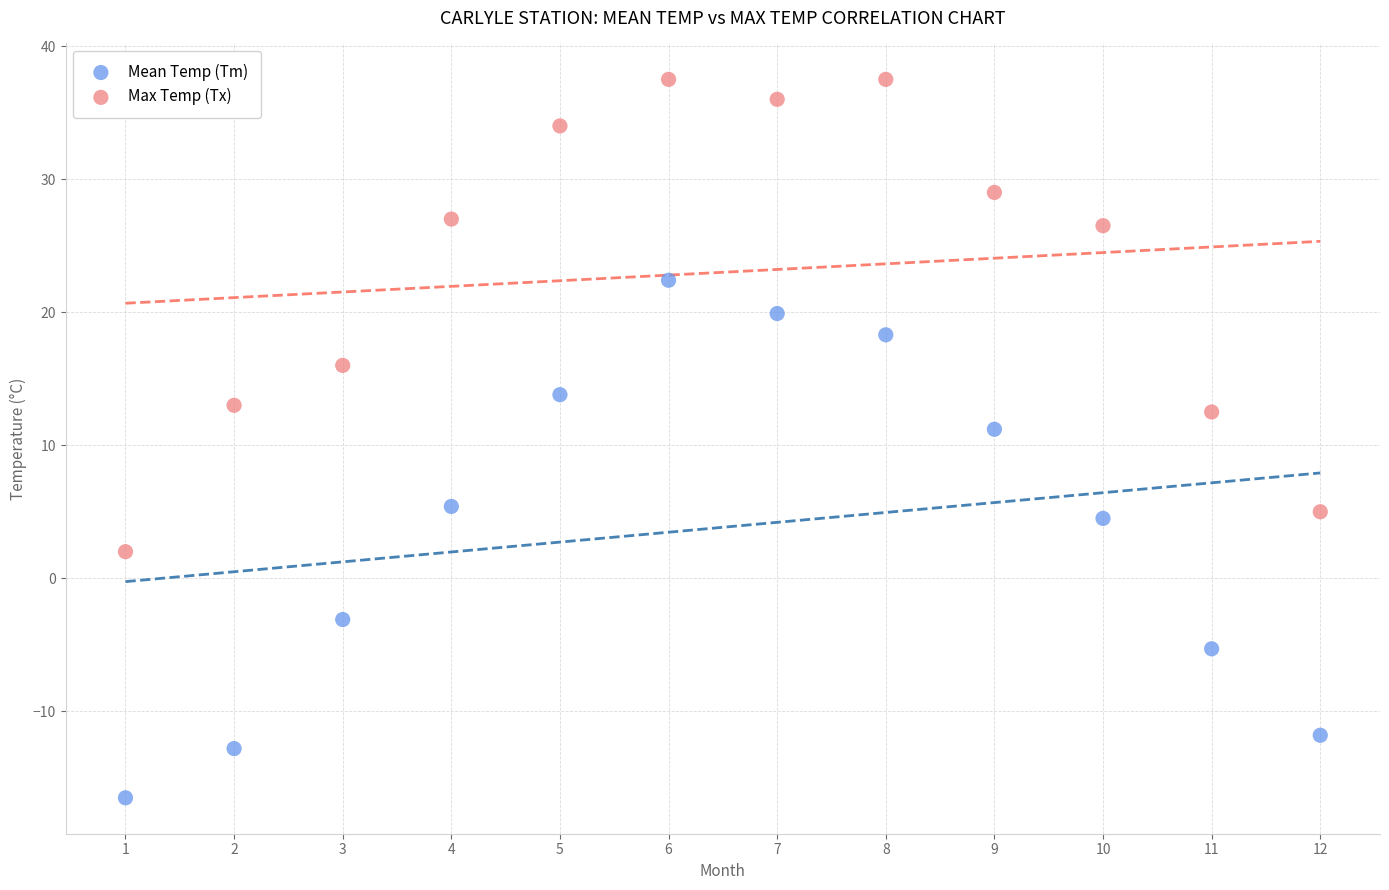

Which series contains the lowest Y value?

Mean Temp (Tm)